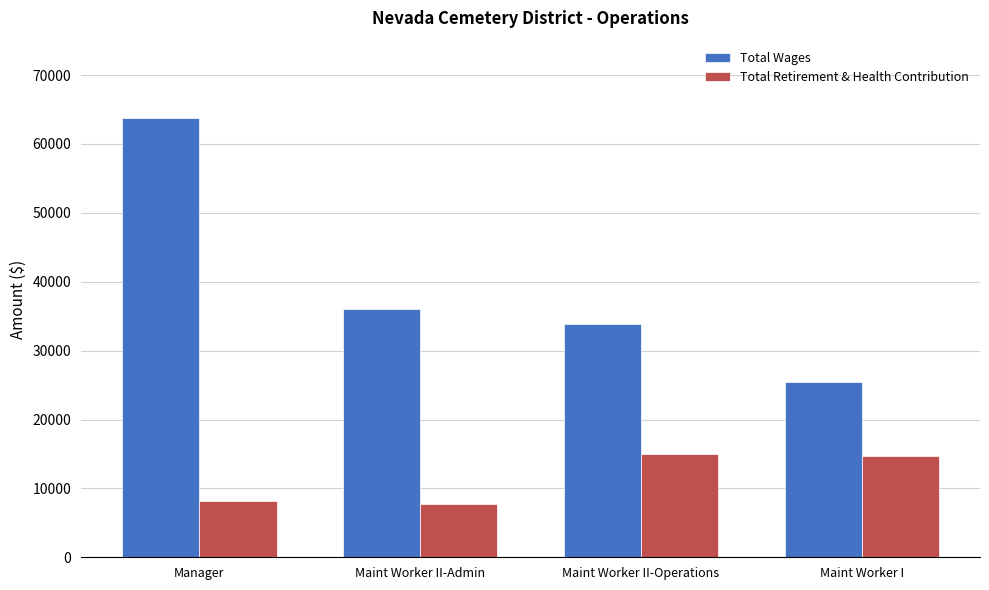

Reading right to left, list all the values displayed in this chart.

Total Wages: Maint Worker I=25480	Maint Worker II-Operations=33867	Maint Worker II-Admin=36114	Manager=63841
Total Retirement & Health Contribution: Maint Worker I=14678	Maint Worker II-Operations=15000	Maint Worker II-Admin=7796	Manager=8196